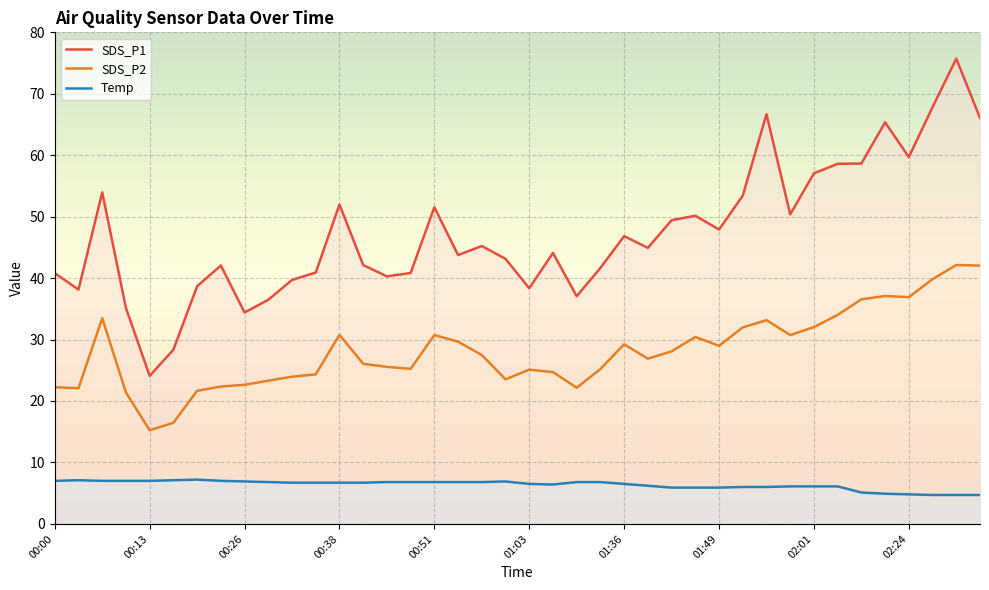

Reading left to right, list all the values displayed in this chart.

SDS_P1: 40.8	38.1	54.0	35.1	24.1	28.4	38.7	42.0	34.4	36.5	39.7	40.9	52.0	42.1	40.3	40.8	51.5	43.8	45.2	43.1	38.4	44.1	37.0	41.6	46.8	44.9	49.4	50.1	47.9	53.4	66.7	50.4	57.0	58.6	58.6	65.3	59.7	67.8	75.7	66.1
SDS_P2: 22.2	22.1	33.5	21.4	15.2	16.4	21.6	22.4	22.6	23.3	23.9	24.3	30.8	26.1	25.6	25.2	30.7	29.6	27.5	23.5	25.1	24.7	22.1	25.2	29.2	26.9	28.1	30.4	29.0	32.0	33.1	30.7	32.0	34.0	36.5	37.1	36.9	39.8	42.1	42.0
Temp: 7.0	7.1	7.0	7.0	7.0	7.1	7.2	7.0	6.9	6.8	6.7	6.7	6.7	6.7	6.8	6.8	6.8	6.8	6.8	6.9	6.5	6.4	6.8	6.8	6.5	6.2	5.9	5.9	5.9	6.0	6.0	6.1	6.1	6.1	5.1	4.9	4.8	4.7	4.7	4.7